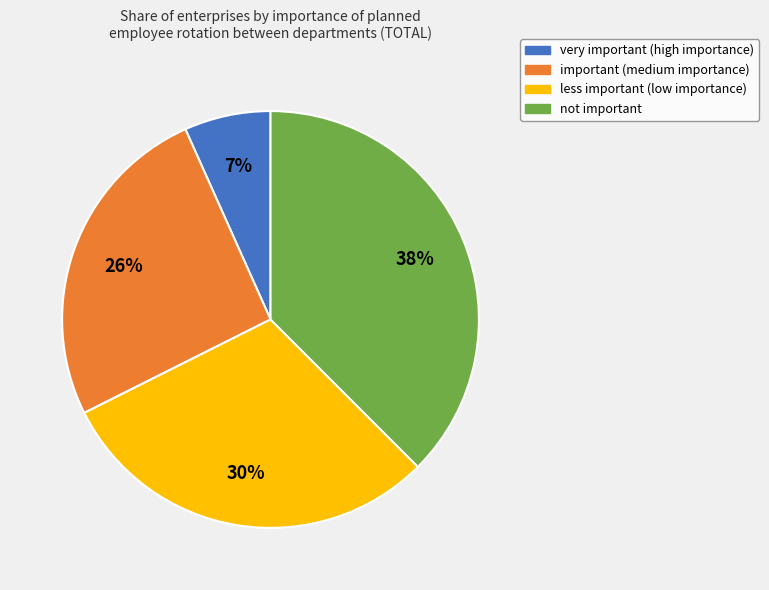

Is there any slice that represents more than half of the pie?

No